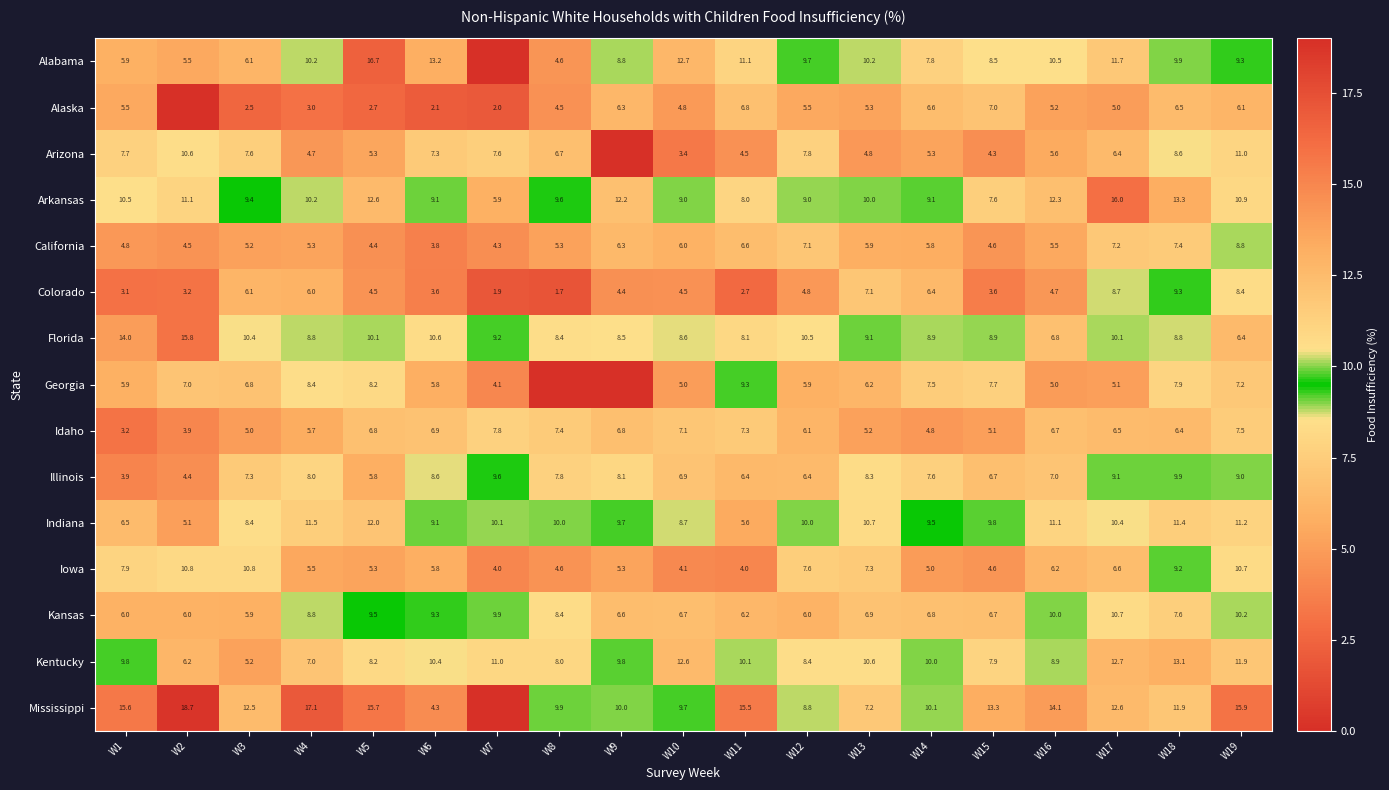

What is the lowest value of the California series?

3.8